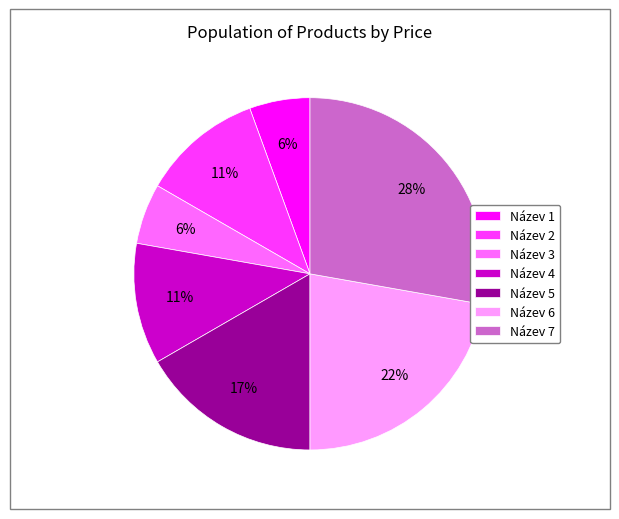

Which has a higher value, Název 2 or Název 1?

Název 2